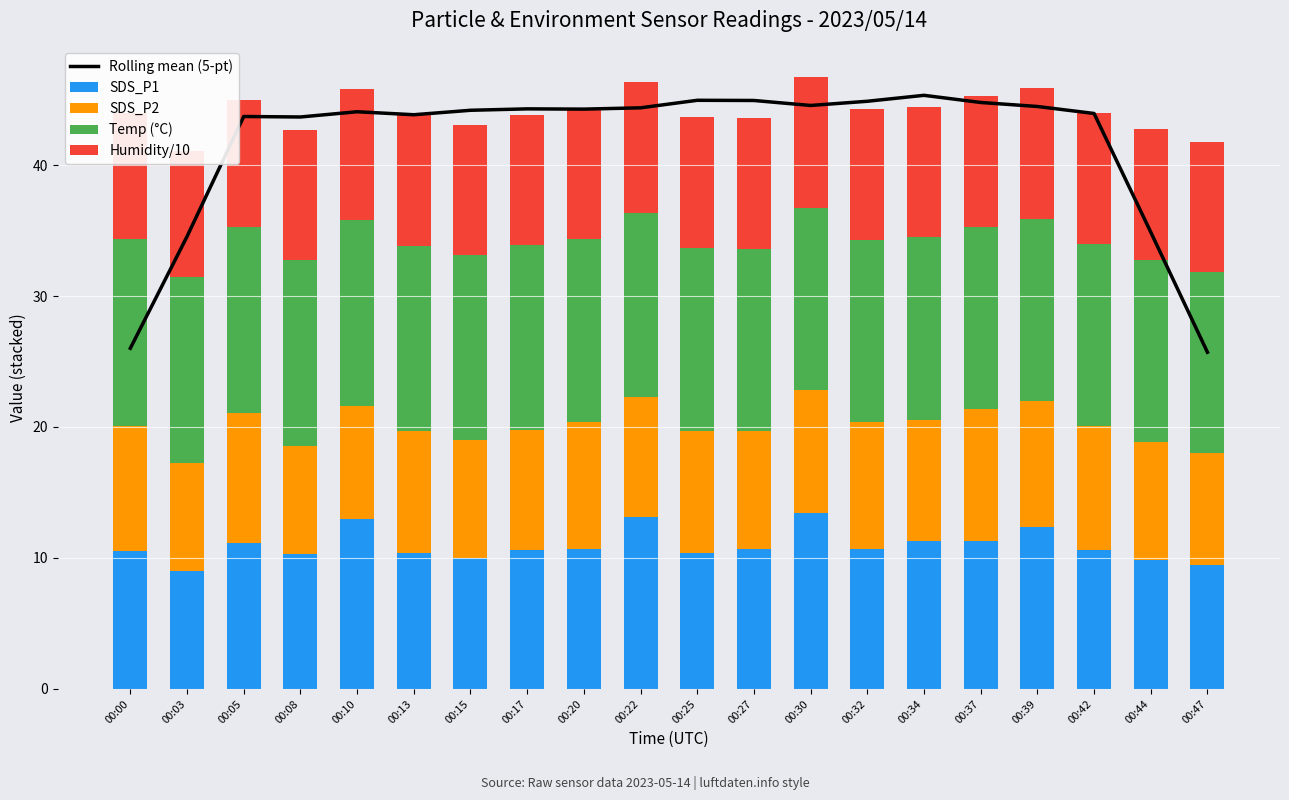

The Temp (°C) series shows 4.7 at 00:17. True or false?

False